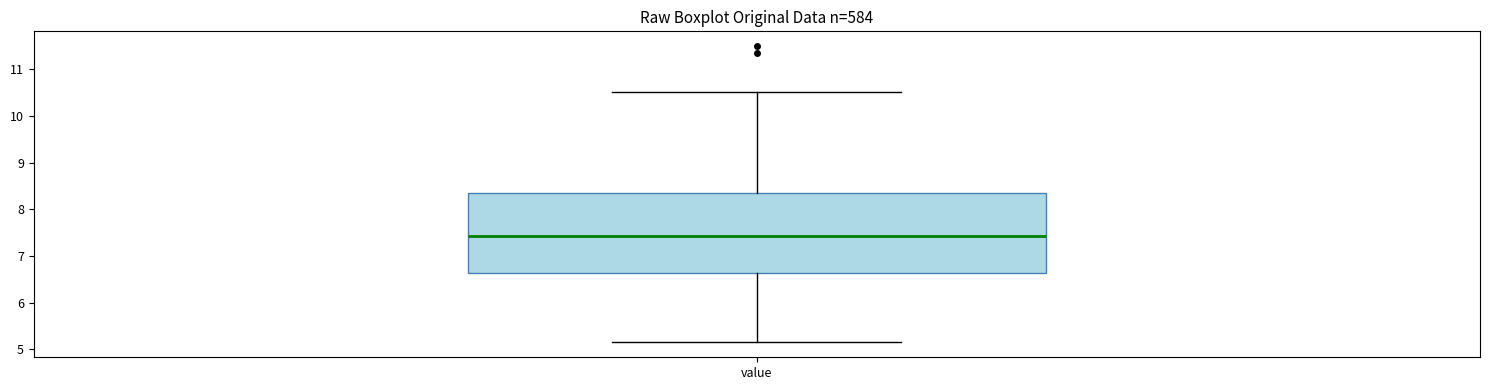

Where does the lower whisker of the box for value end on the y-axis? The values are not printed on the chart, so give them approximately, as read against the axis.

5.2